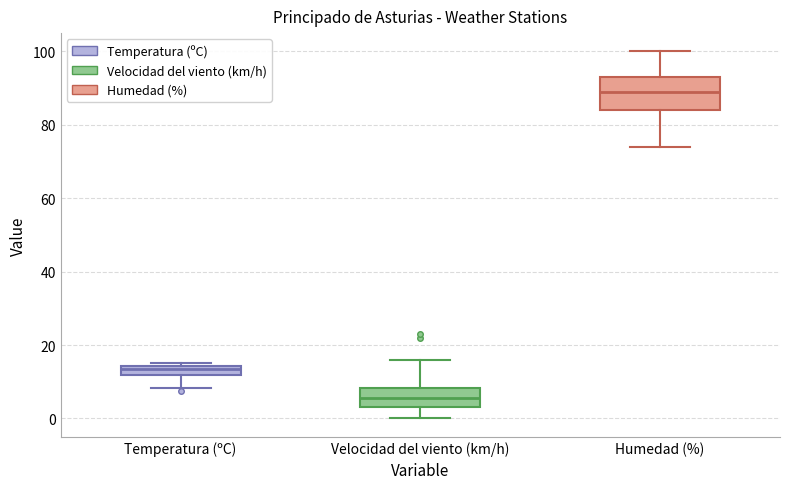

Where does the lower whisker of the box for Velocidad del viento (km/h) end on the y-axis? The values are not printed on the chart, so give them approximately, as read against the axis.

0